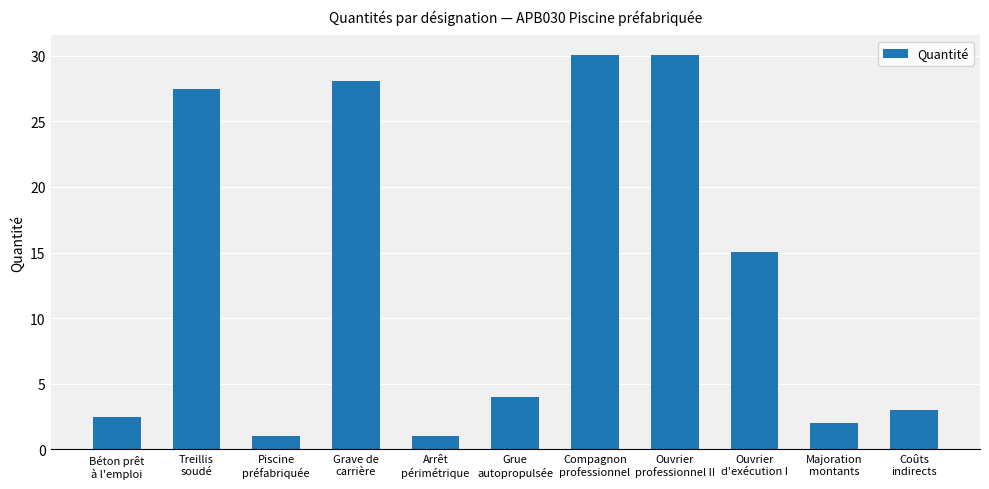

What is the value of the 8th bar from the left?

30.0